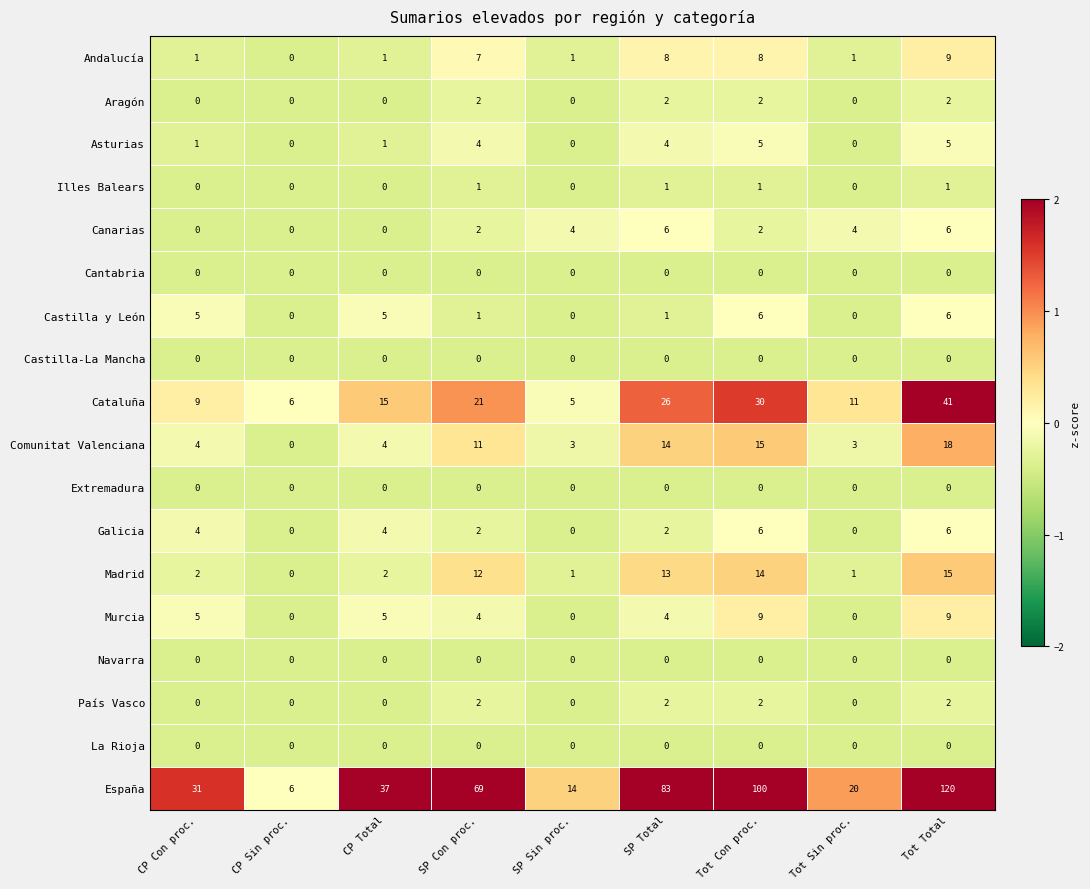

How many Aragón values are between 0 and 2?

9